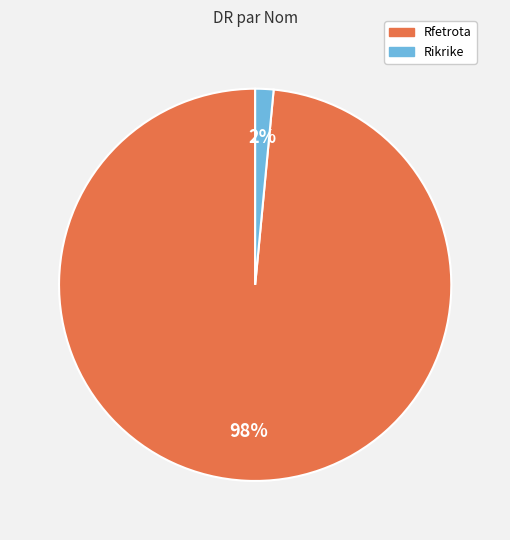

Which slice is the largest?

Rfetrota